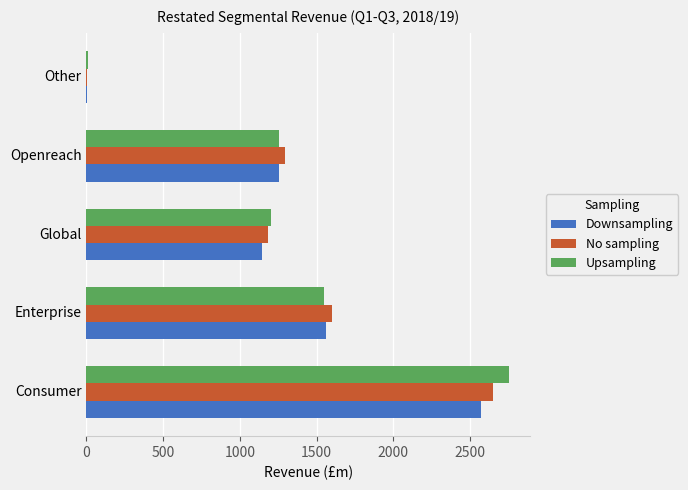

The Upsampling series shows 2014 at Global. True or false?

False